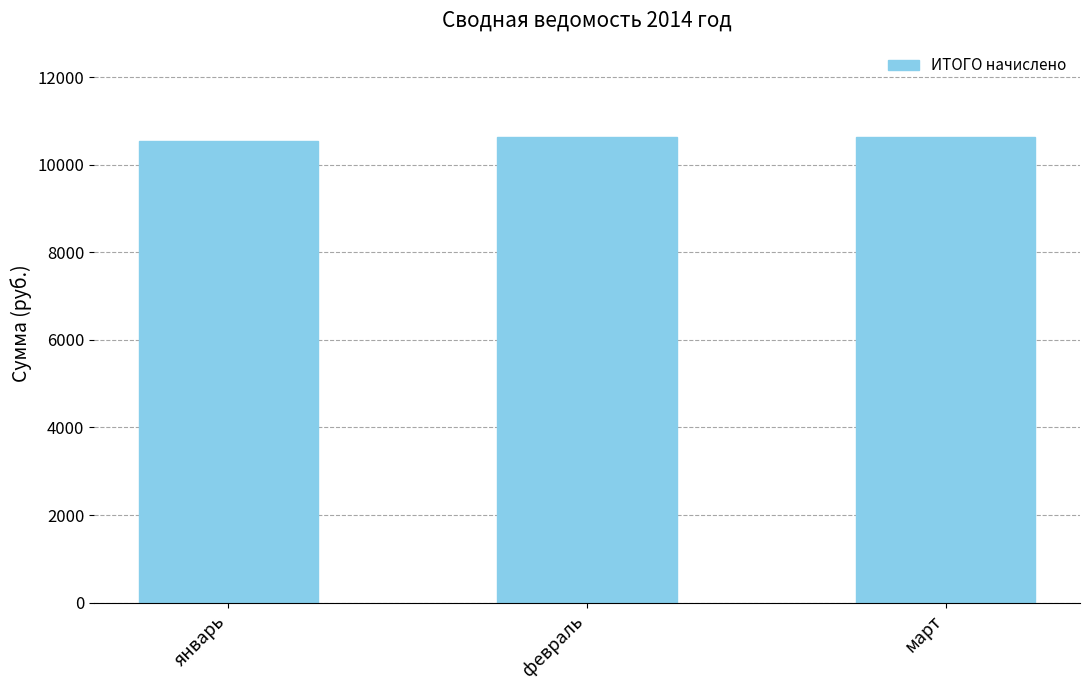

How many bars are there in total?

3